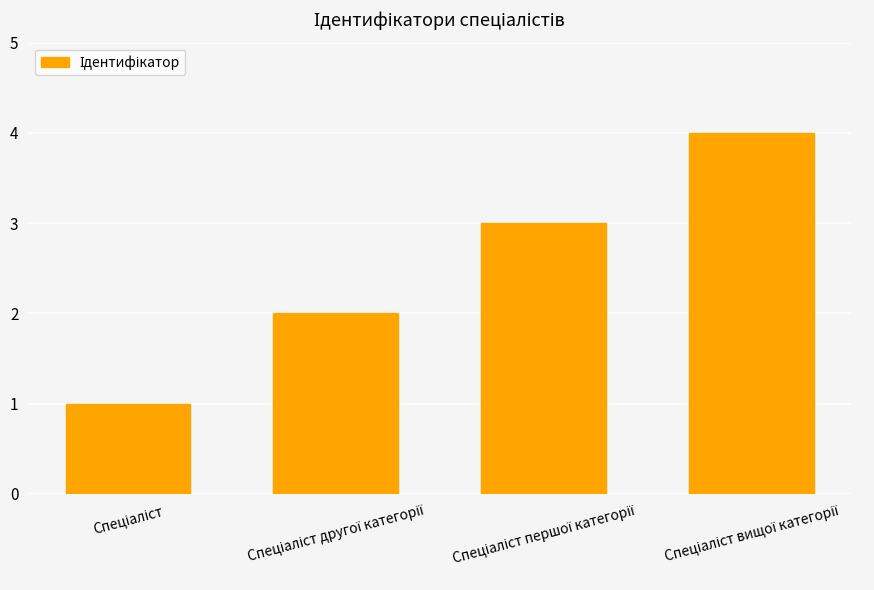

What is the sum of all values?

10